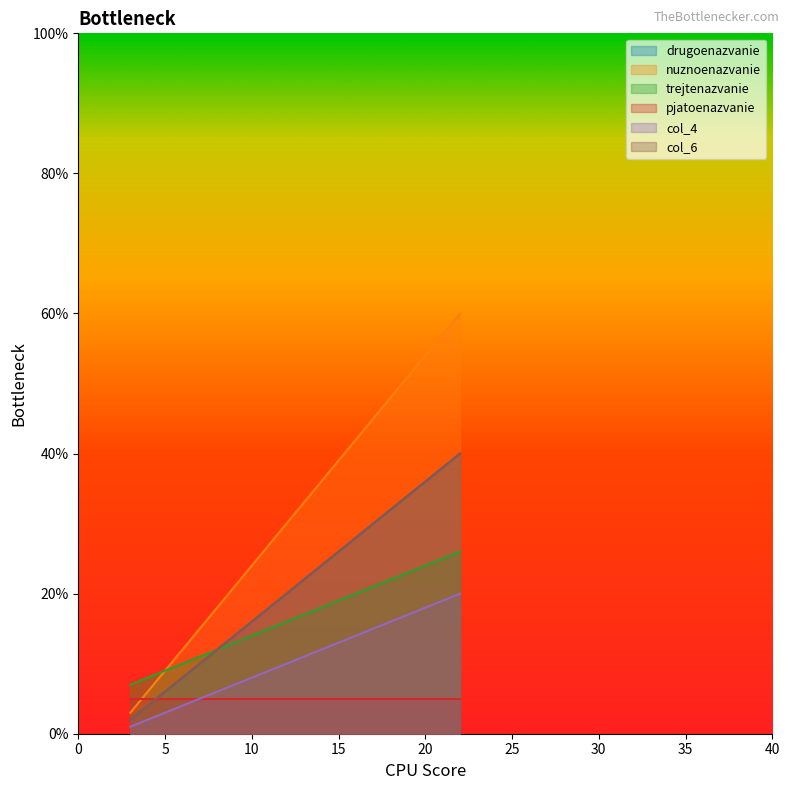

Does the chart display data point markers on the line(s)?

No